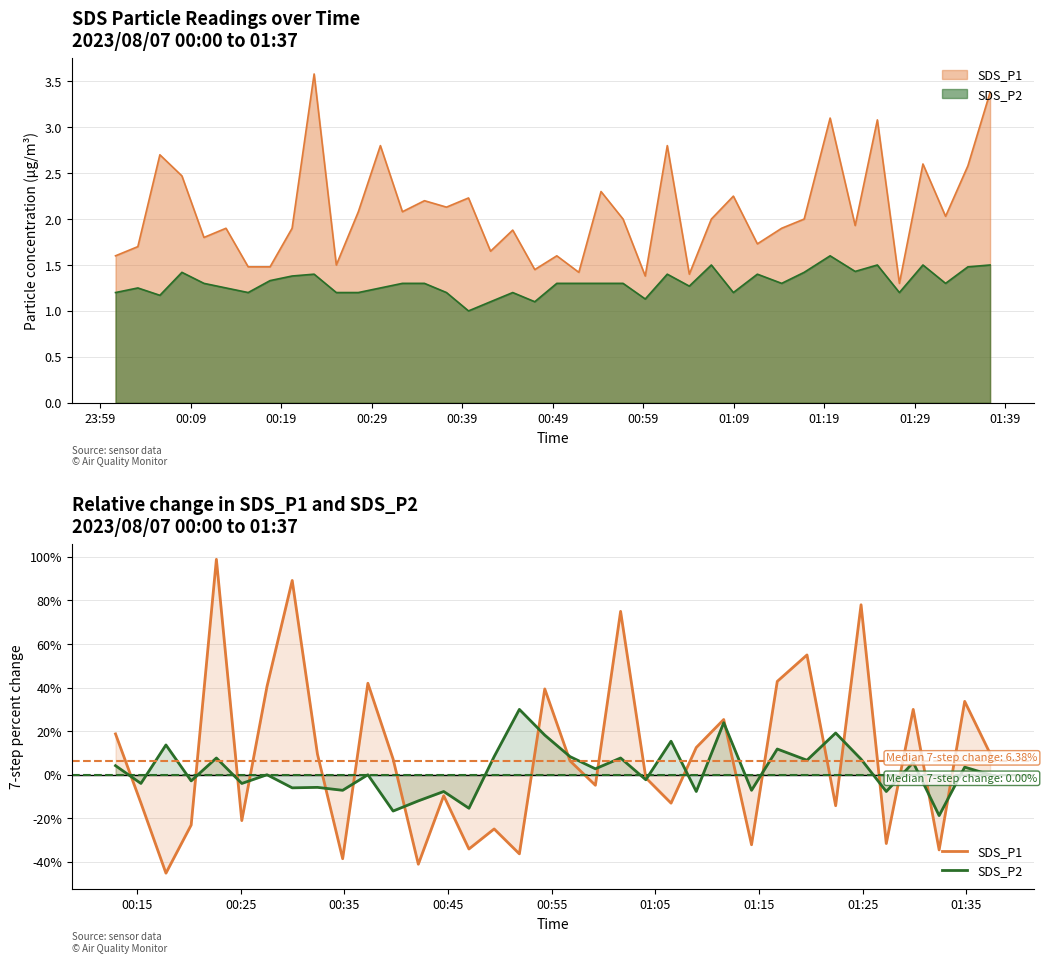

What is the greatest value displayed?

98.9